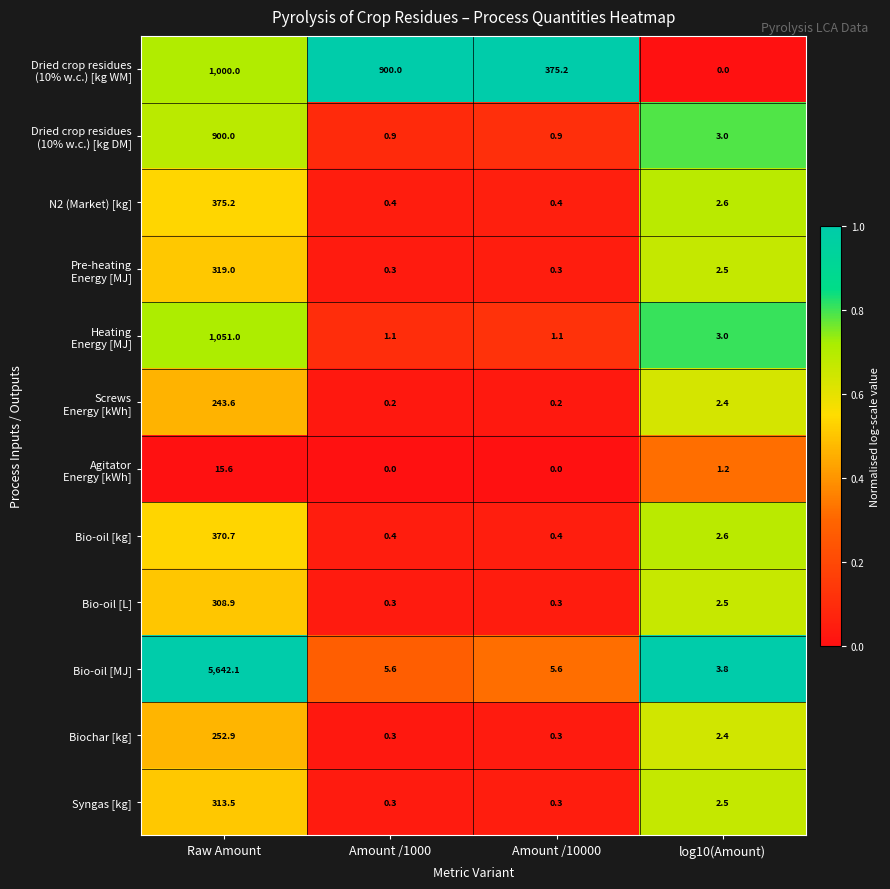

How many series are shown in this chart?

12